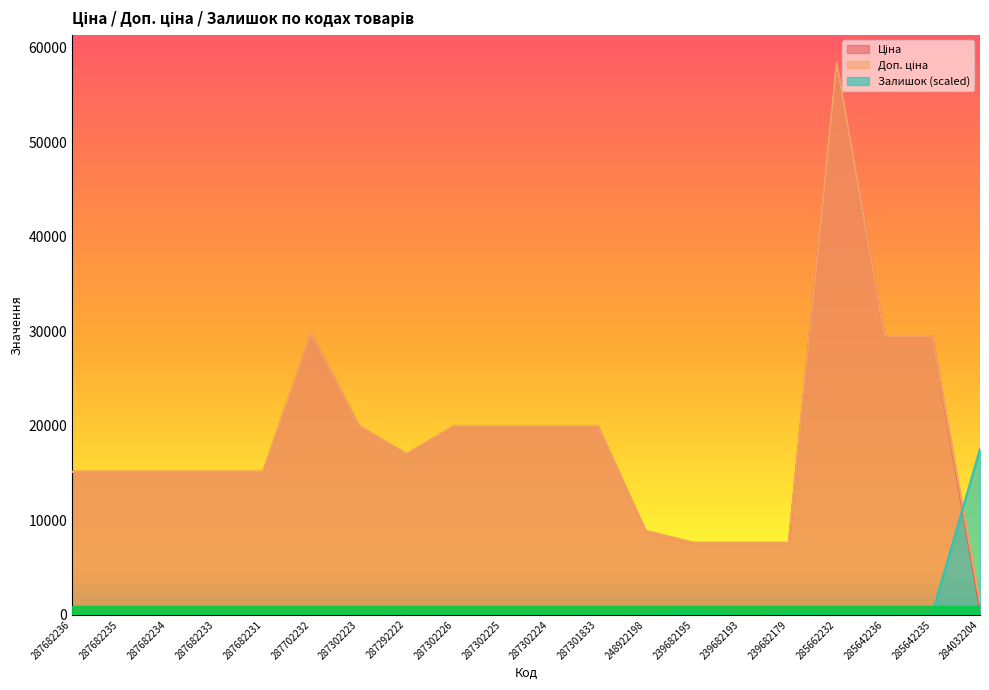

What is the value of the Ціна point at the 14th from the left?

7596.5